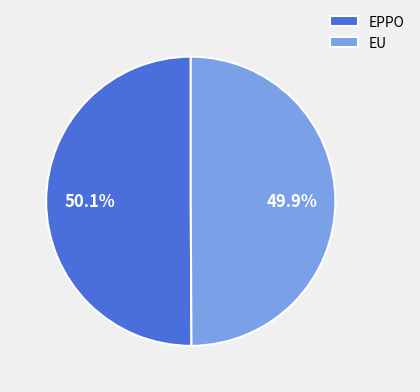

What is the ratio of the value at EPPO to the value at EU?

1.0